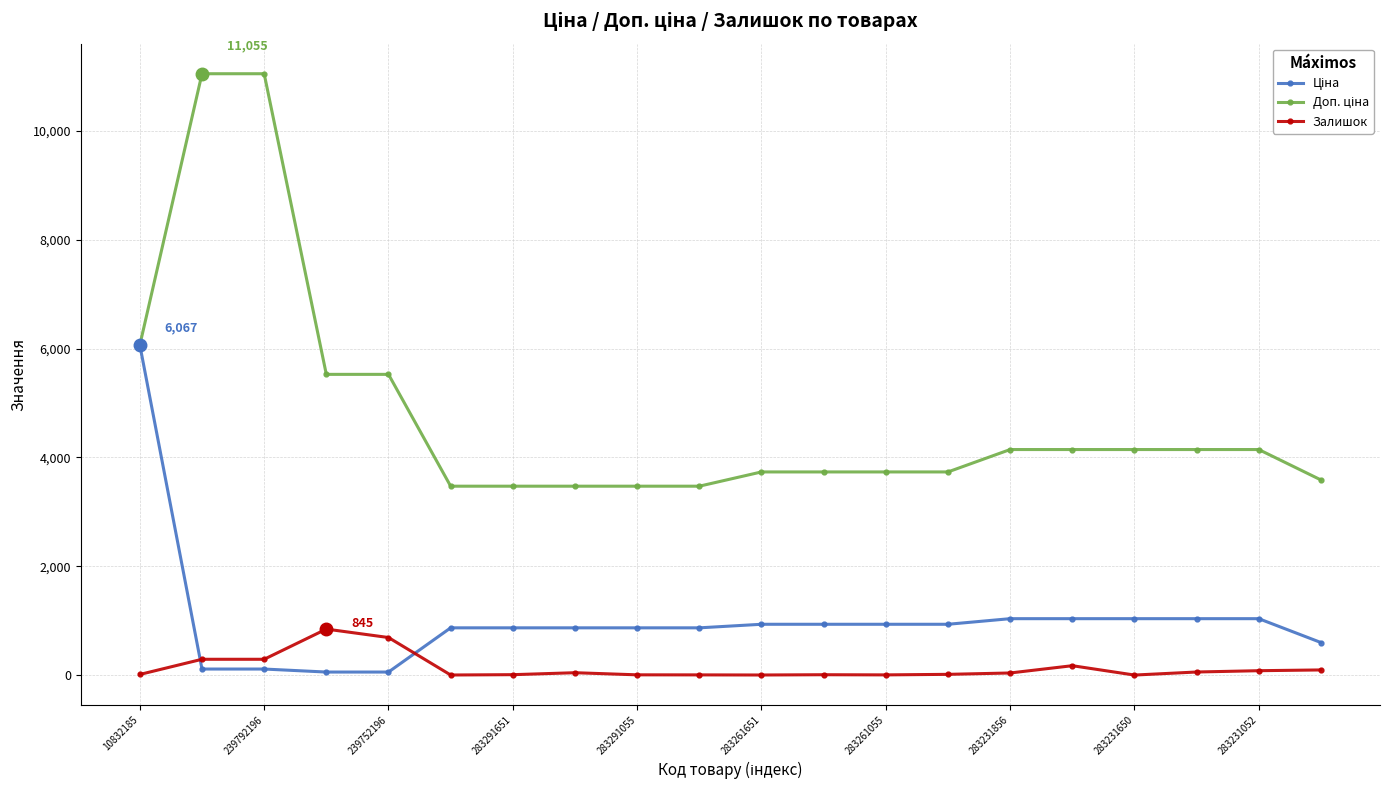

What is the highest value of the Залишок series?

845.0